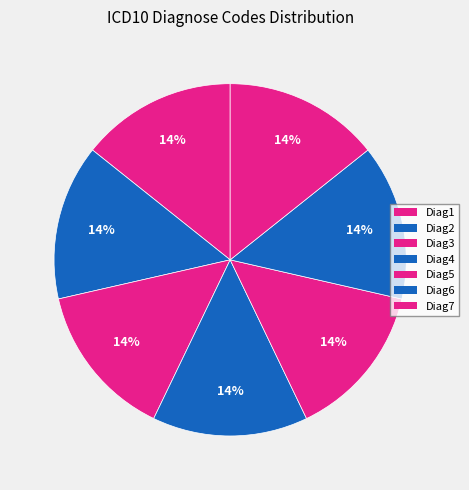

Approximately how many times larger is the value at Diag7 compared to Diag5?

1.0